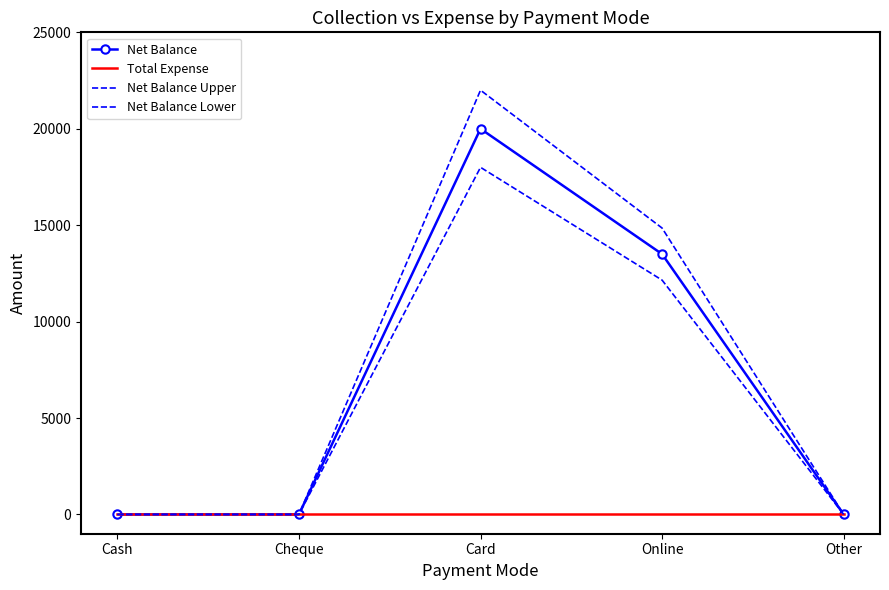

Reading left to right, transcribe all the data shown in this chart.

Net Balance: Cash=0.0	Cheque=0.0	Card=20000.0	Online=13500.0	Other=0.0
Total Expense: Cash=0.0	Cheque=0.0	Card=0.0	Online=0.0	Other=0.0
Net Balance Upper: Cash=0.0	Cheque=0.0	Card=22000.0	Online=14850.0	Other=0.0
Net Balance Lower: Cash=0.0	Cheque=0.0	Card=18000.0	Online=12150.0	Other=0.0